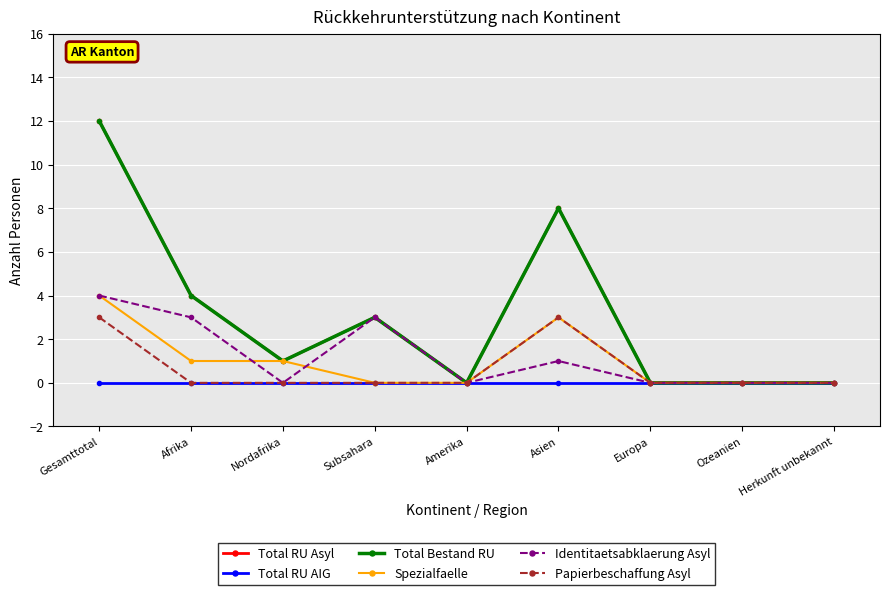

Which series has the largest total across all categories?

Total RU Asyl